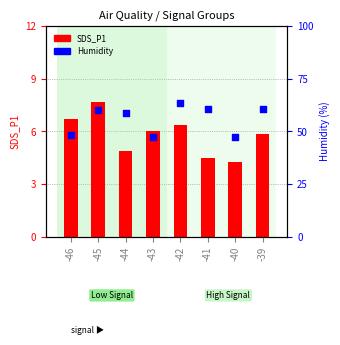

Is the value of SDS_P1 at -43 greater than the value of Humidity (%) at -44?

No